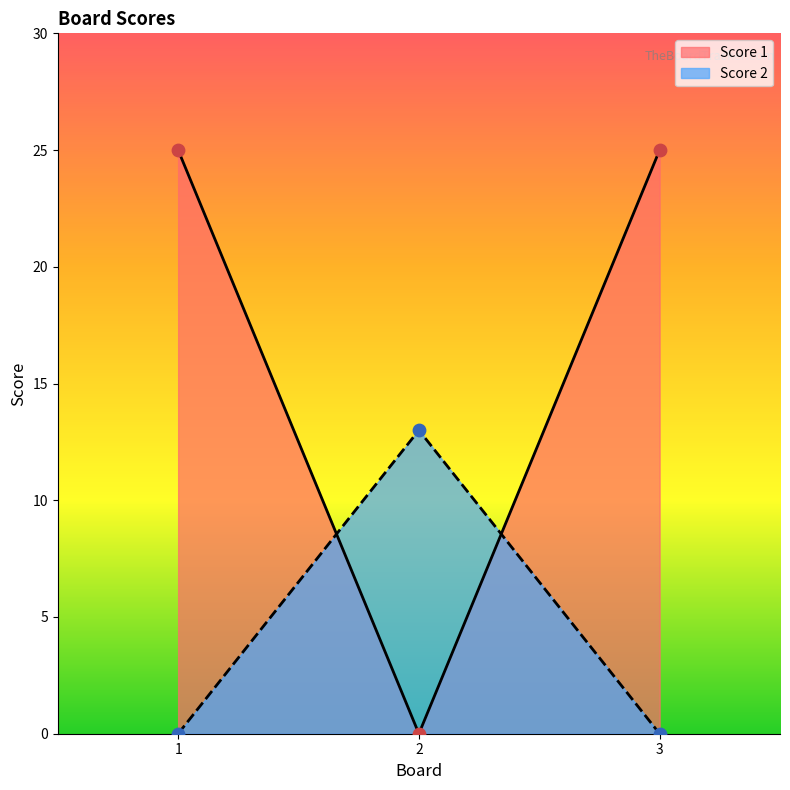

Which series contains the highest Y value?

Score 1